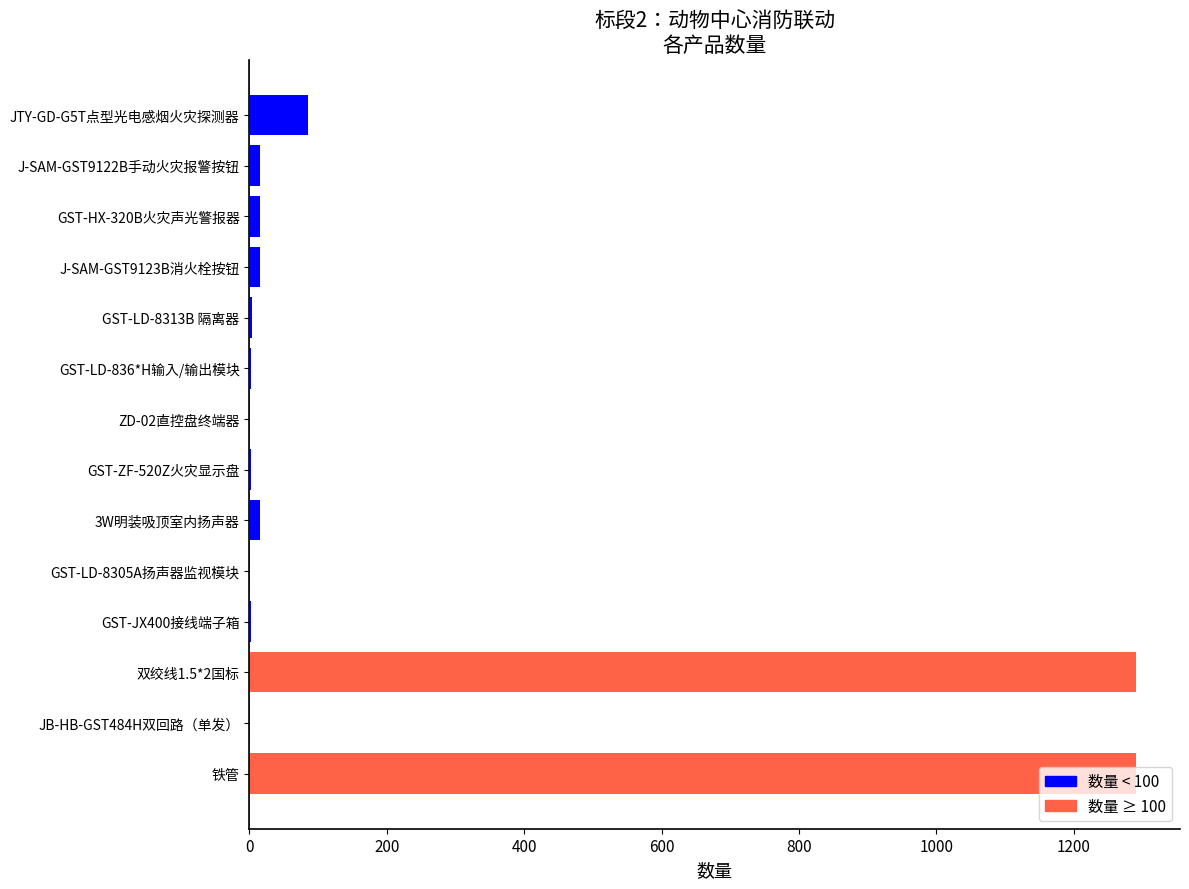

At which label is the value closest to 645?

JTY-GD-G5T点型光电感烟火灾探测器